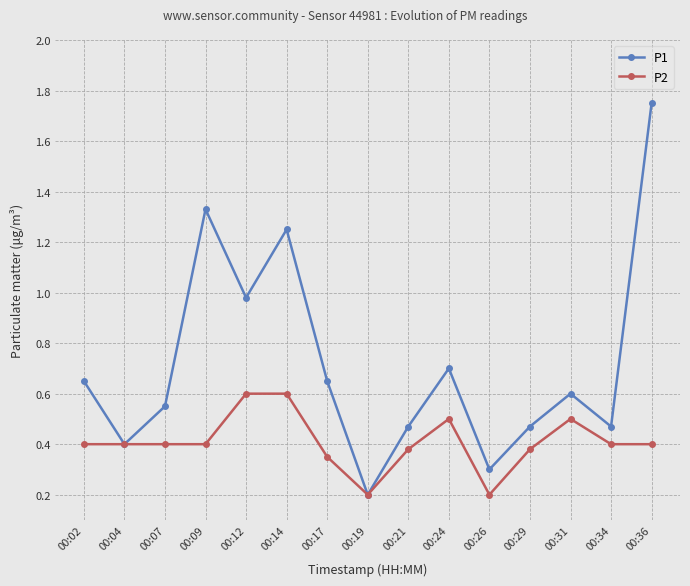

What is the minimum value shown in the chart?

0.2